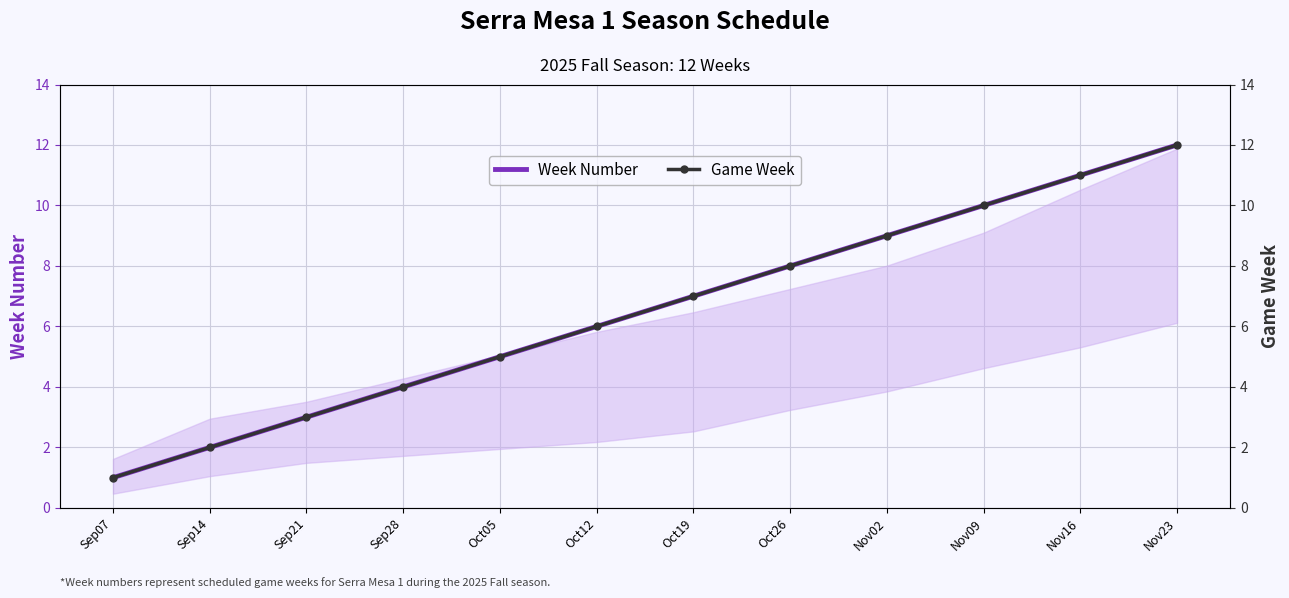

List the series in order of their peak value, lowest first.

Week Number, Game Week